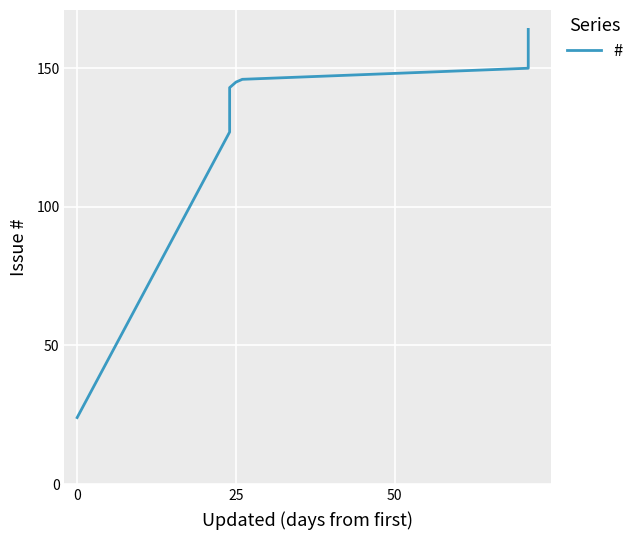

The chart shows a value of 223 at 0. True or false?

False